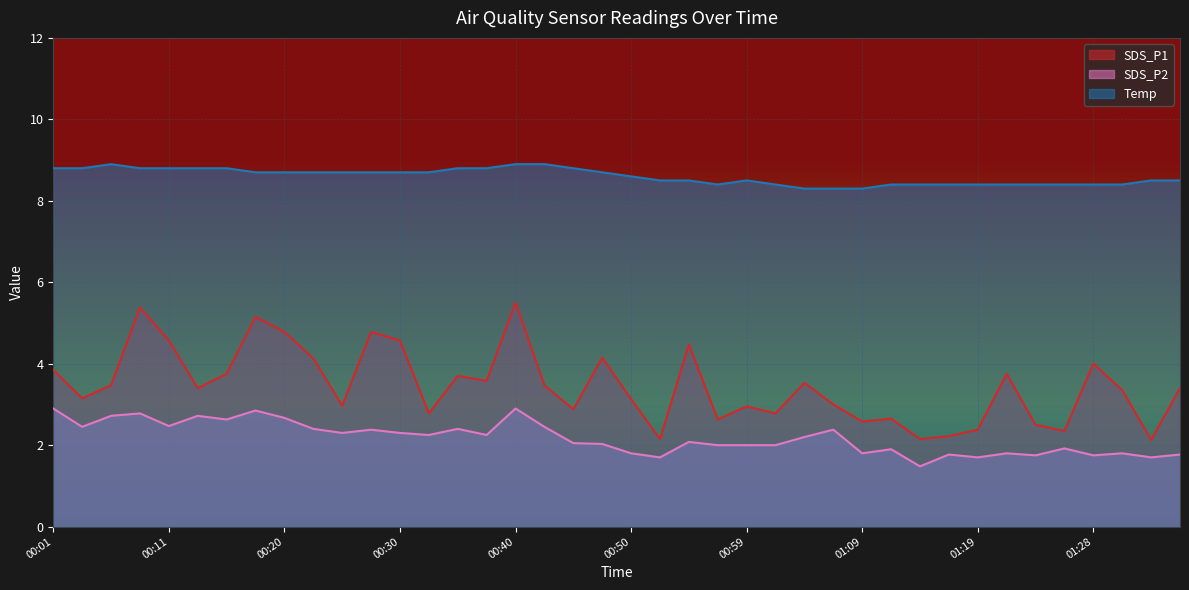

The value of SDS_P1 at 00:59 is 1.5. True or false?

False